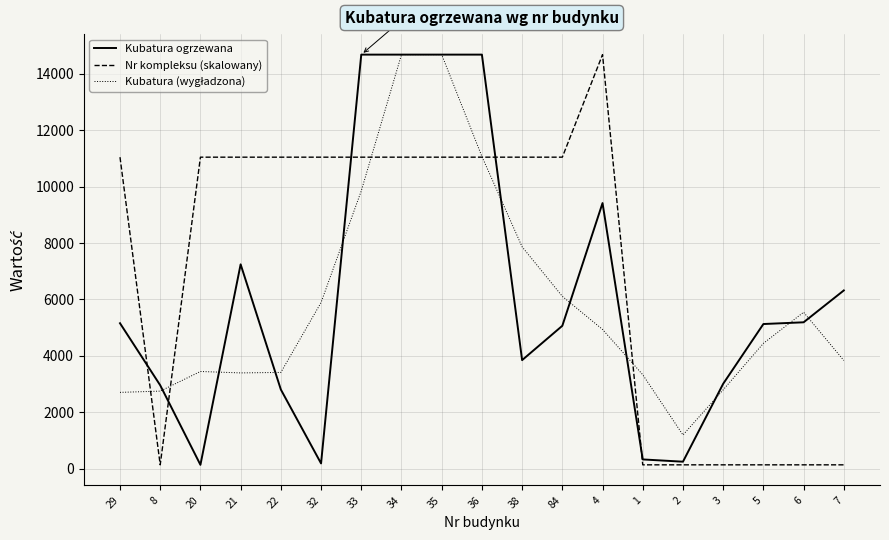

Which series changed the most between 35 and 1?

Kubatura ogrzewana